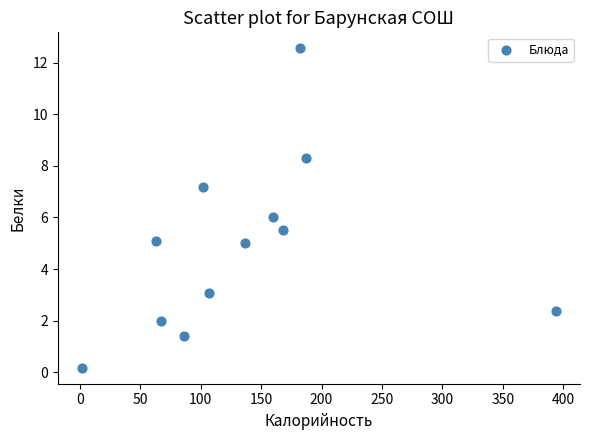

What is the range of Y values (max minus min)?

12.4